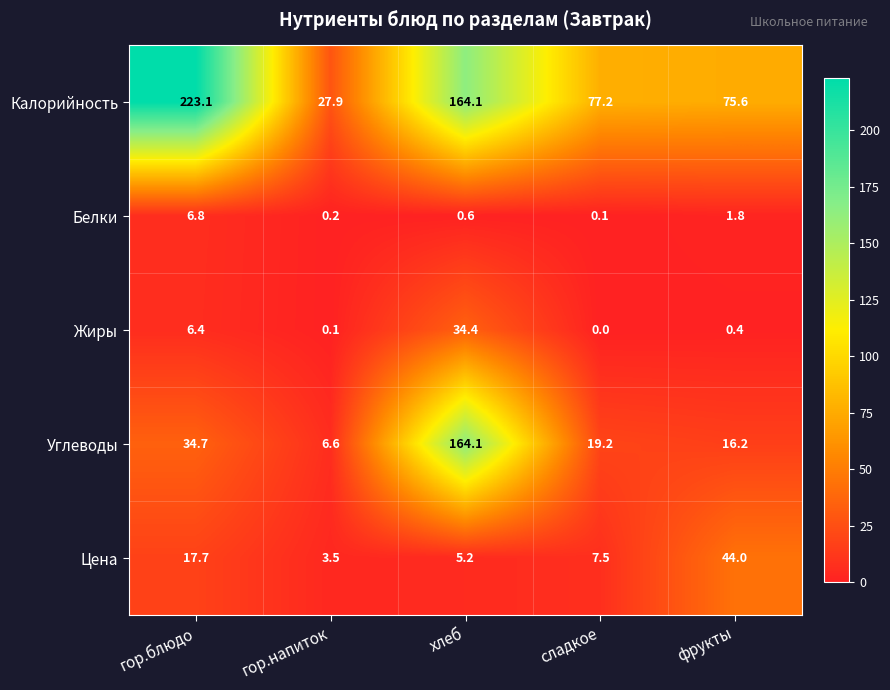

What is the spread (max minus min) of values at гор.напиток?

27.8